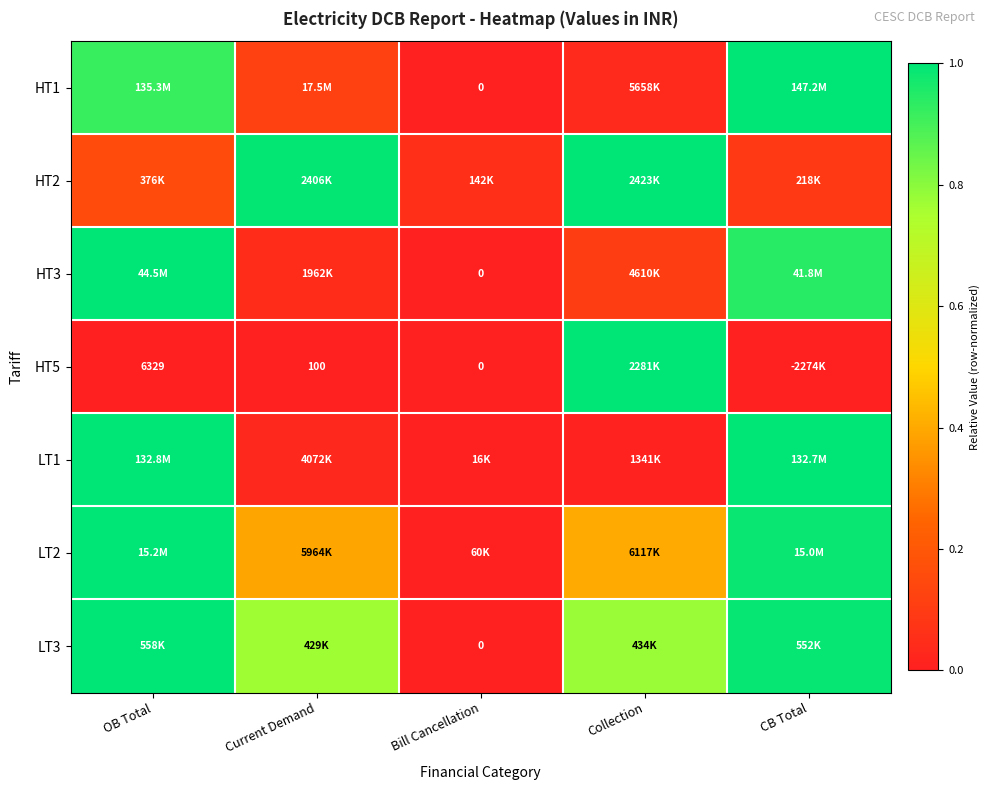

Is the value of LT1 at Current Demand greater than the value of HT2 at Current Demand?

No